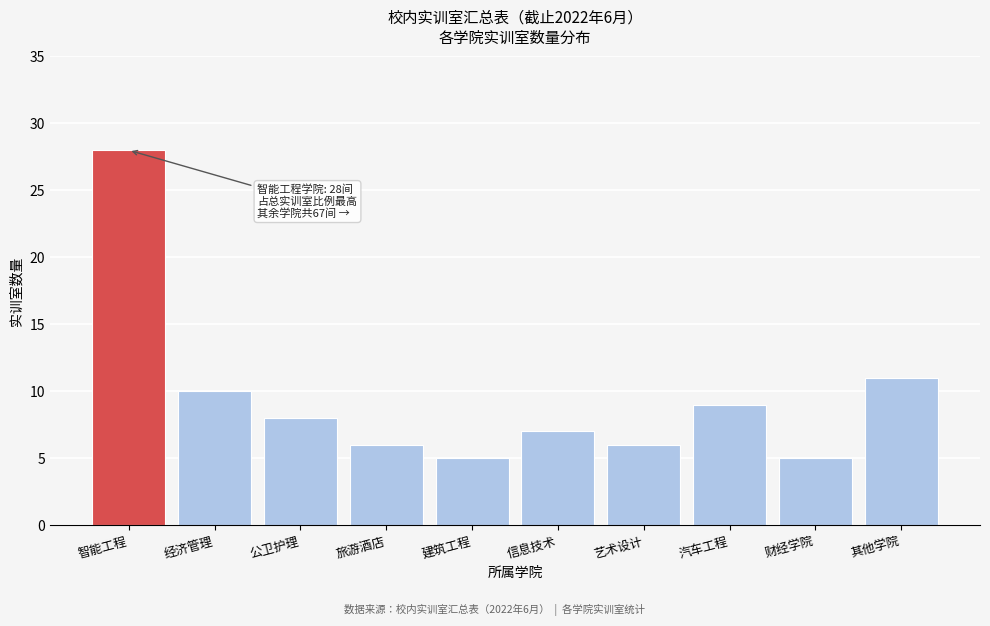

Reading right to left, list all the values displayed in this chart.

11	5	9	6	7	5	6	8	10	28